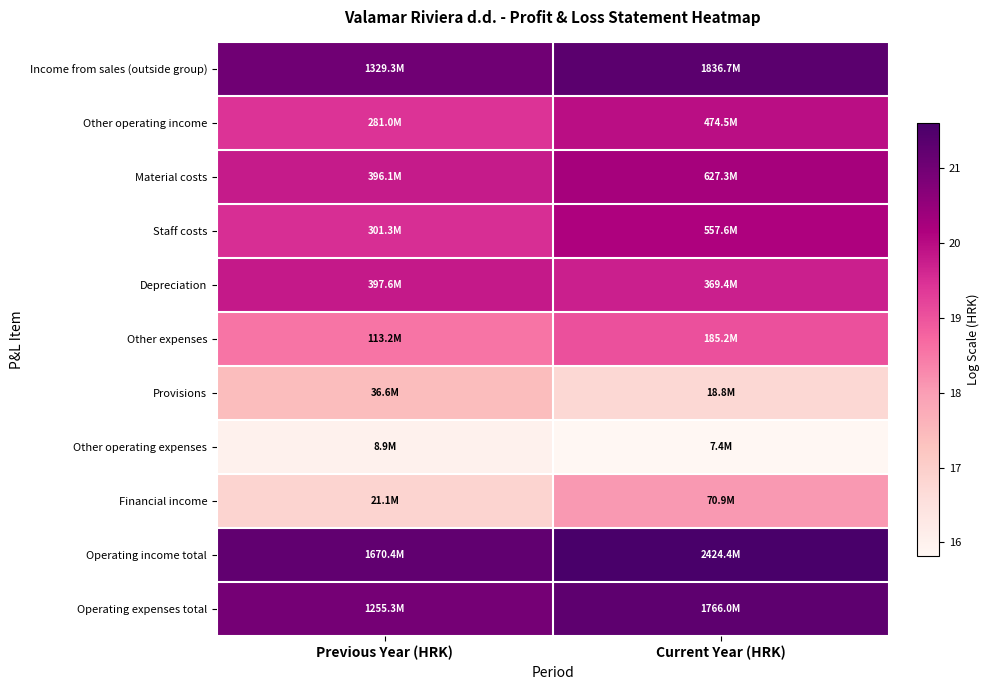

Which series has the largest total across all categories?

Operating income total